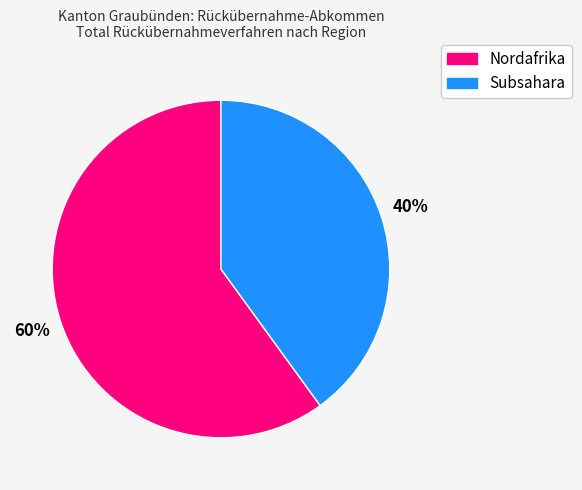

What is the ratio of the value at Subsahara to the value at Nordafrika?

0.7